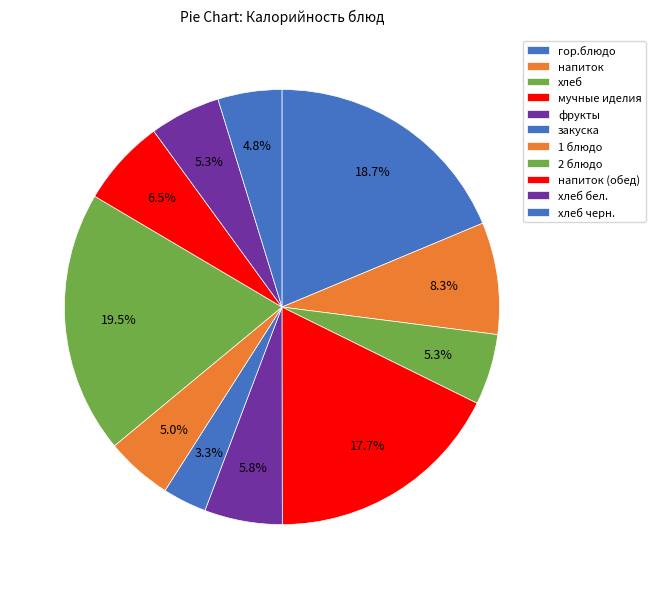

Is it true that гор.блюдо is 19% of the pie?

True